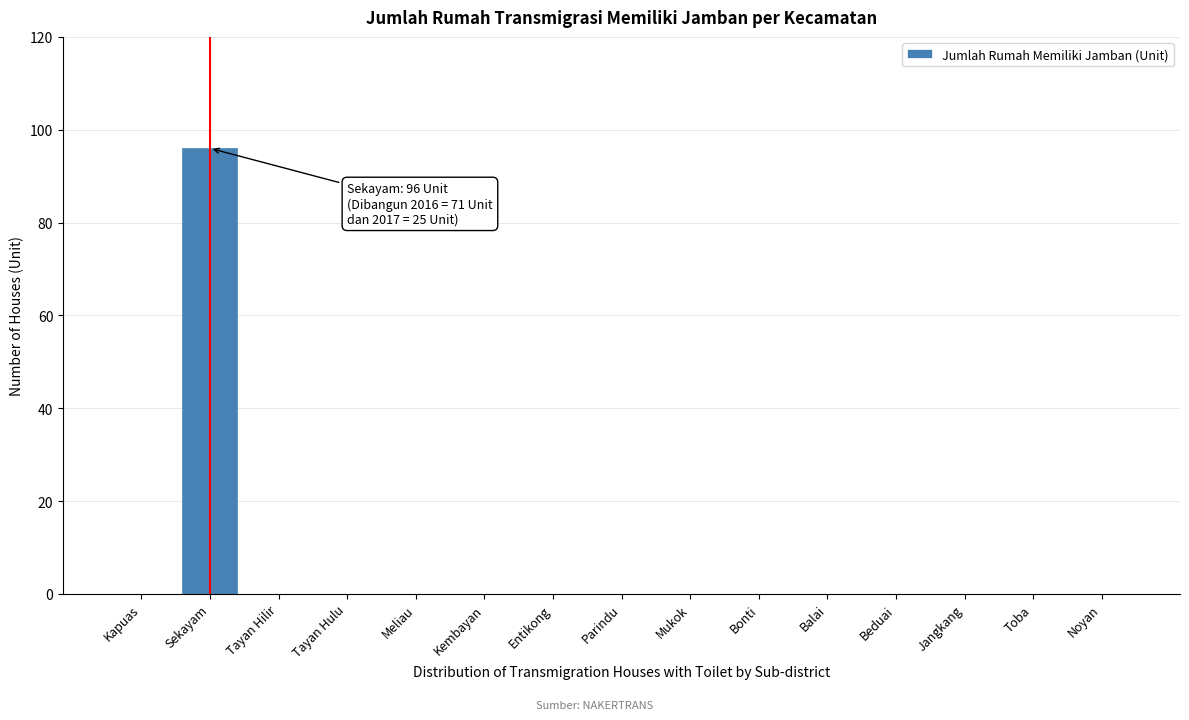

Reading left to right, extract all data points from this chart.

Kapuas=0	Sekayam=96	Tayan Hilir=0	Tayan Hulu=0	Meliau=0	Kembayan=0	Entikong=0	Parindu=0	Mukok=0	Bonti=0	Balai=0	Beduai=0	Jangkang=0	Toba=0	Noyan=0